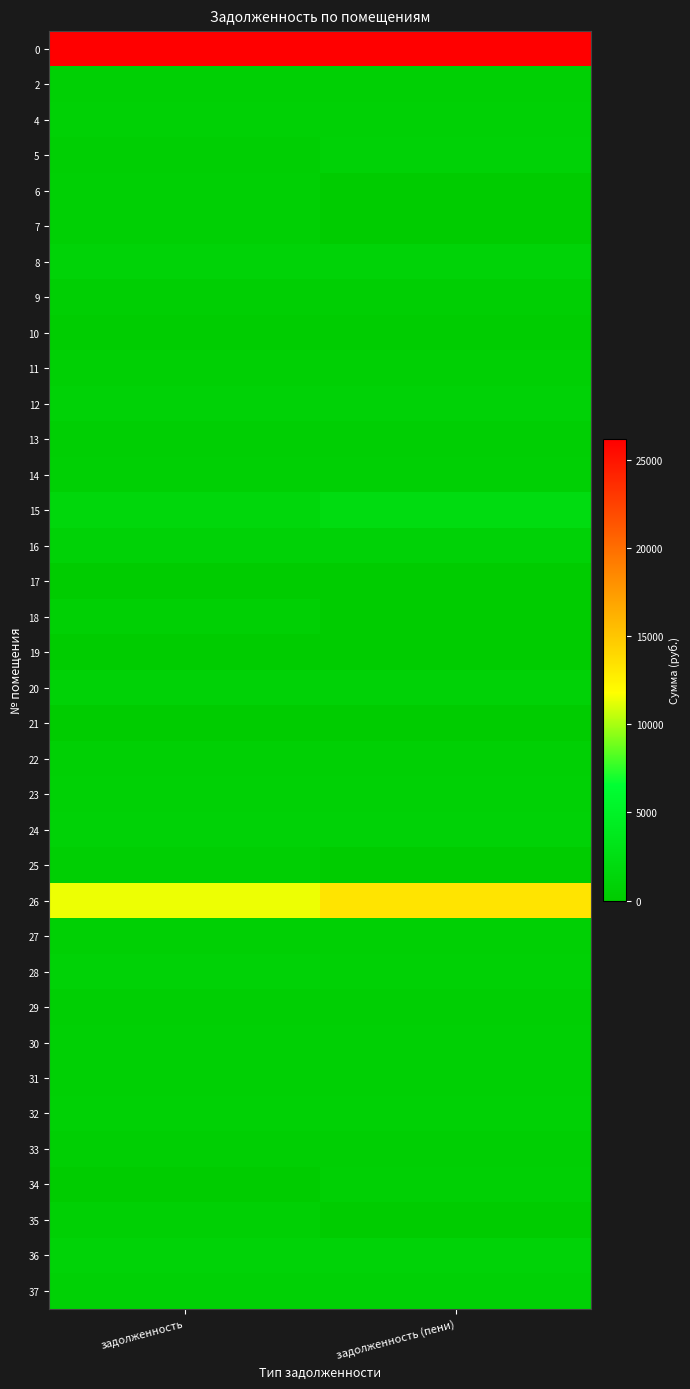

Count the number of categories in the chart.

2